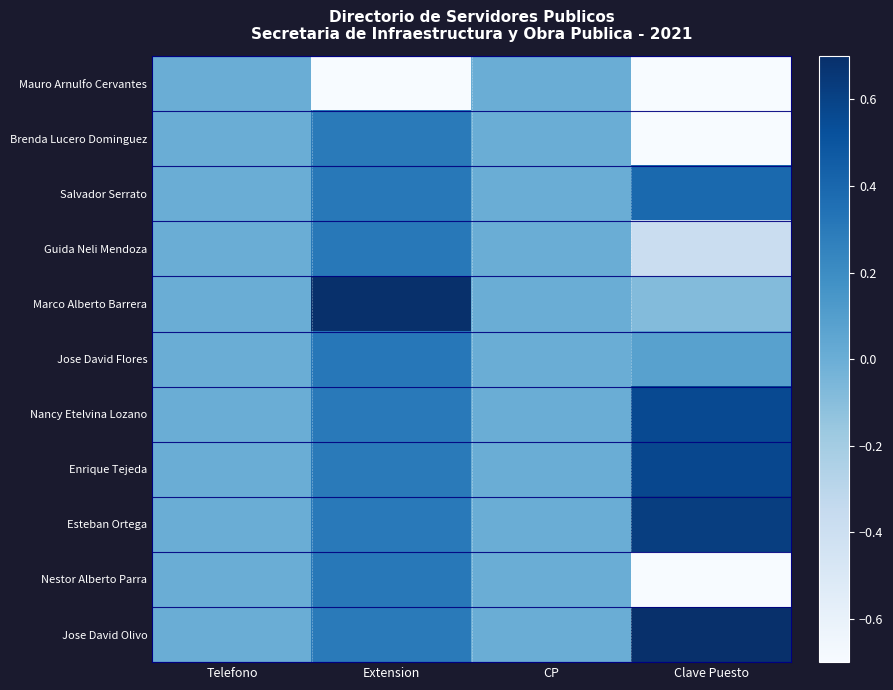

Reading left to right, what are all the values shown in this chart?

Mauro Arnulfo Cervantes: Telefono=0.0	Extension=-0.7	CP=0.0	Clave Puesto=-0.7
Brenda Lucero Dominguez: Telefono=0.0	Extension=0.3	CP=0.0	Clave Puesto=-0.7
Salvador Serrato: Telefono=0.0	Extension=0.3	CP=0.0	Clave Puesto=0.4
Guida Neli Mendoza: Telefono=0.0	Extension=0.3	CP=0.0	Clave Puesto=-0.4
Marco Alberto Barrera: Telefono=0.0	Extension=0.7	CP=0.0	Clave Puesto=-0.1
Jose David Flores: Telefono=0.0	Extension=0.3	CP=0.0	Clave Puesto=0.1
Nancy Etelvina Lozano: Telefono=0.0	Extension=0.3	CP=0.0	Clave Puesto=0.6
Enrique Tejeda: Telefono=0.0	Extension=0.3	CP=0.0	Clave Puesto=0.6
Esteban Ortega: Telefono=0.0	Extension=0.3	CP=0.0	Clave Puesto=0.6
Nestor Alberto Parra: Telefono=0.0	Extension=0.3	CP=0.0	Clave Puesto=-0.7
Jose David Olivo: Telefono=0.0	Extension=0.3	CP=0.0	Clave Puesto=0.7